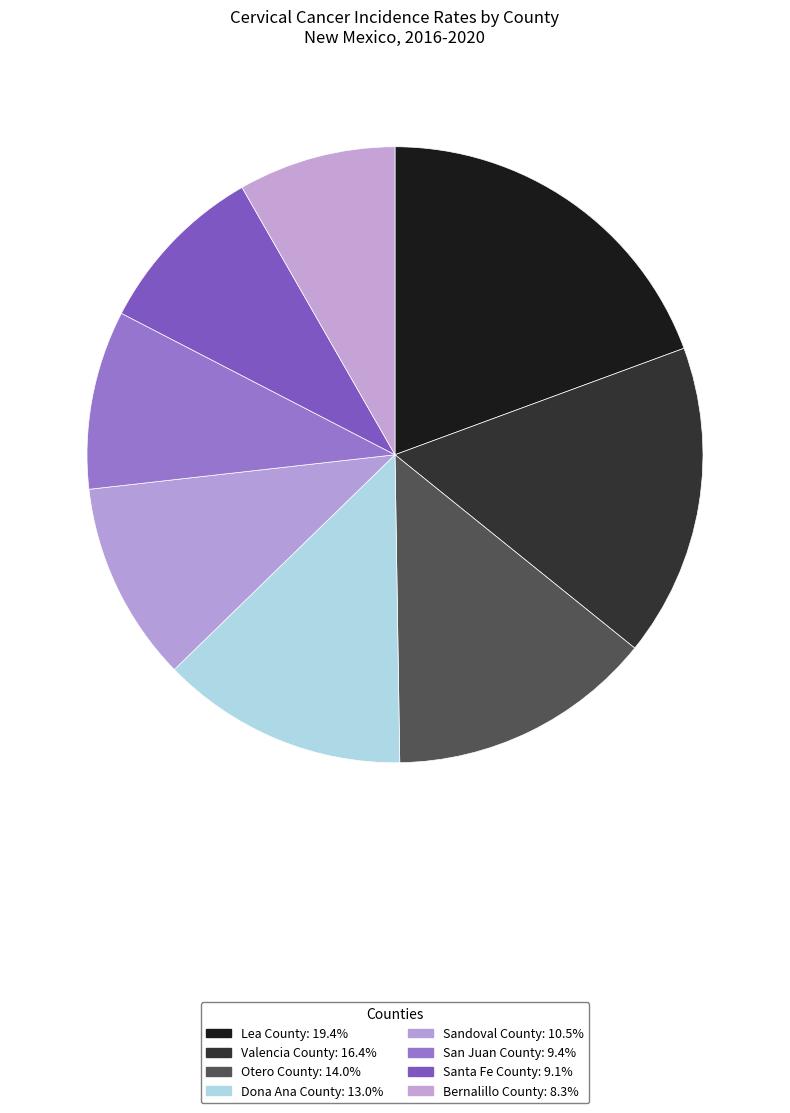

Does Bernalillo County represent more than half of the total?

No